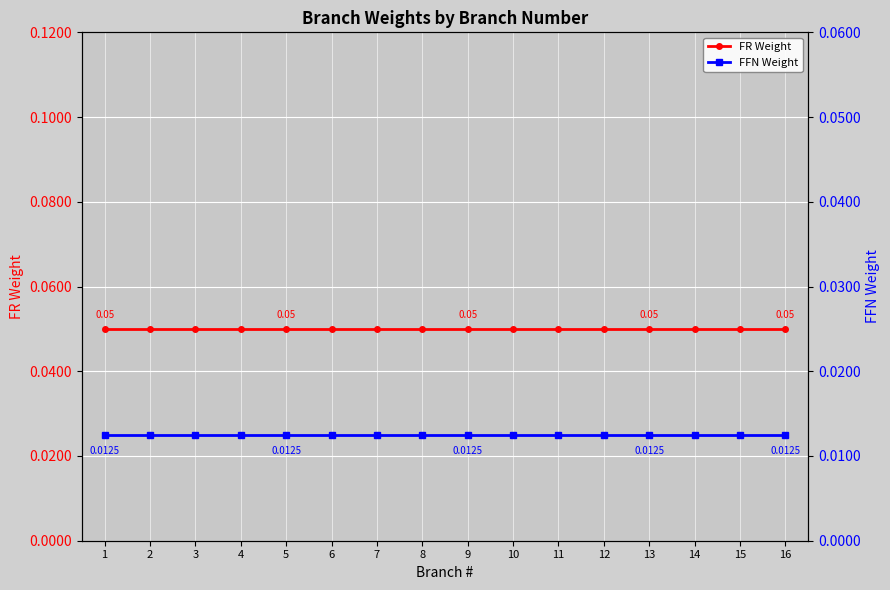

The FFN Weight series shows 0.0 at 2. True or false?

True